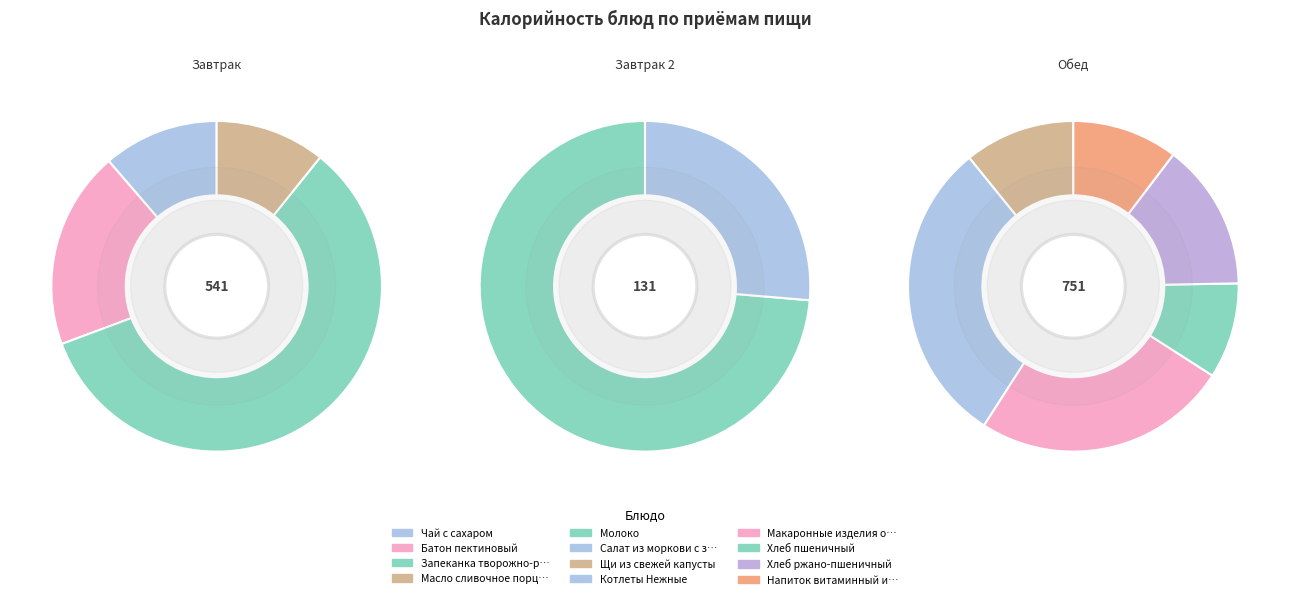

To the nearest percent, what is the combined percentage of Молоко and Котлеты Нежные?

23%